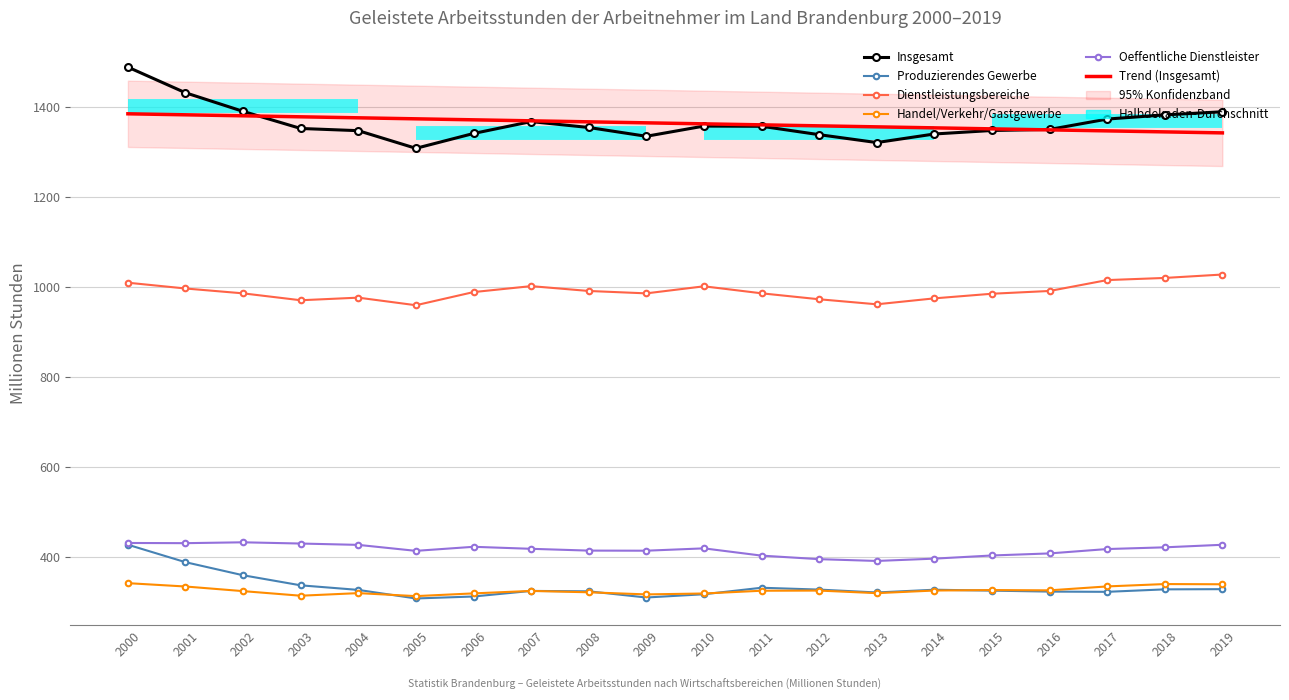

Reading right to left, transcribe all the data shown in this chart.

Insgesamt: 2019=1388.6	2018=1381.7	2017=1372.4	2016=1349.3	2015=1347.0	2014=1339.2	2013=1320.2	2012=1337.7	2011=1356.4	2010=1356.8	2009=1334.1	2008=1353.7	2007=1366.8	2006=1340.3	2005=1307.3	2004=1346.6	2003=1351.5	2002=1389.5	2001=1430.8	2000=1487.8
Produzierendes Gewerbe: 2019=327.5	2018=327.1	2017=321.6	2016=322.1	2015=324.2	2014=326.3	2013=320.2	2012=326.6	2011=330.7	2010=316.2	2009=309.0	2008=322.7	2007=323.6	2006=311.2	2005=306.8	2004=325.9	2003=336.0	2002=358.4	2001=387.5	2000=426.3
Dienstleistungsbereiche: 2019=1026.8	2018=1019.3	2017=1014.5	2016=990.3	2015=984.1	2014=973.9	2013=960.7	2012=971.9	2011=985.1	2010=1000.7	2009=985.0	2008=990.3	2007=1001.1	2006=987.8	2005=958.6	2004=975.5	2003=969.7	2002=985.0	2001=995.8	2000=1008.7
Handel/Verkehr/Gastgewerbe: 2019=338.4	2018=338.9	2017=333.6	2016=324.9	2015=325.5	2014=324.5	2013=318.7	2012=324.4	2011=324.0	2010=317.9	2009=315.9	2008=320.6	2007=323.6	2006=318.1	2005=312.1	2004=318.7	2003=313.0	2002=323.2	2001=333.4	2000=340.9
Oeffentliche Dienstleister: 2019=426.2	2018=420.5	2017=416.7	2016=407.0	2015=402.4	2014=395.4	2013=390.2	2012=394.2	2011=402.1	2010=418.2	2009=413.0	2008=413.2	2007=417.2	2006=421.7	2005=412.7	2004=426.0	2003=428.9	2002=431.7	2001=429.8	2000=430.2
Trend (Insgesamt): 2019=1341.7	2018=1343.9	2017=1346.1	2016=1348.4	2015=1350.6	2014=1352.8	2013=1355.1	2012=1357.3	2011=1359.5	2010=1361.8	2009=1364.0	2008=1366.2	2007=1368.5	2006=1370.7	2005=1372.9	2004=1375.2	2003=1377.4	2002=1379.6	2001=1381.9	2000=1384.1